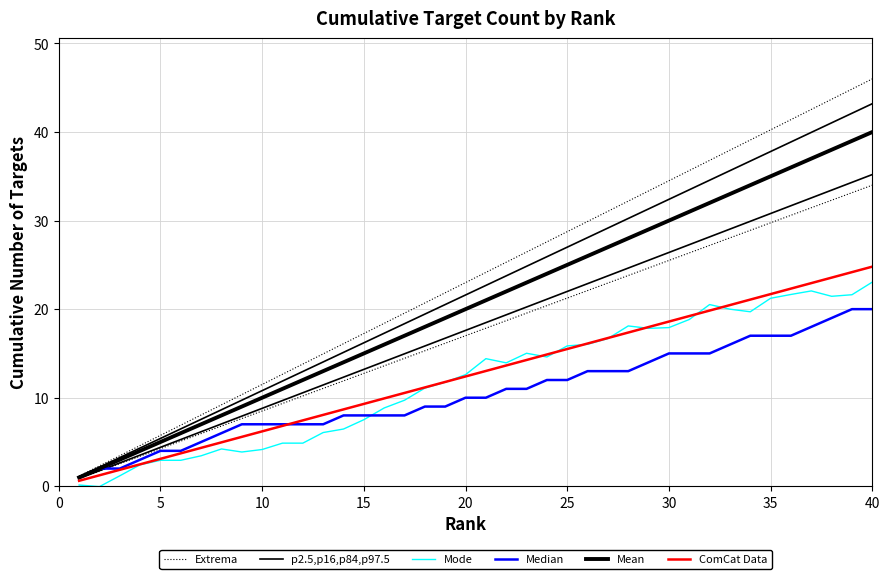

What are all the series names shown in the legend?

Extrema, p2.5,p16,p84,p97.5, Mode, Median, Mean, ComCat Data